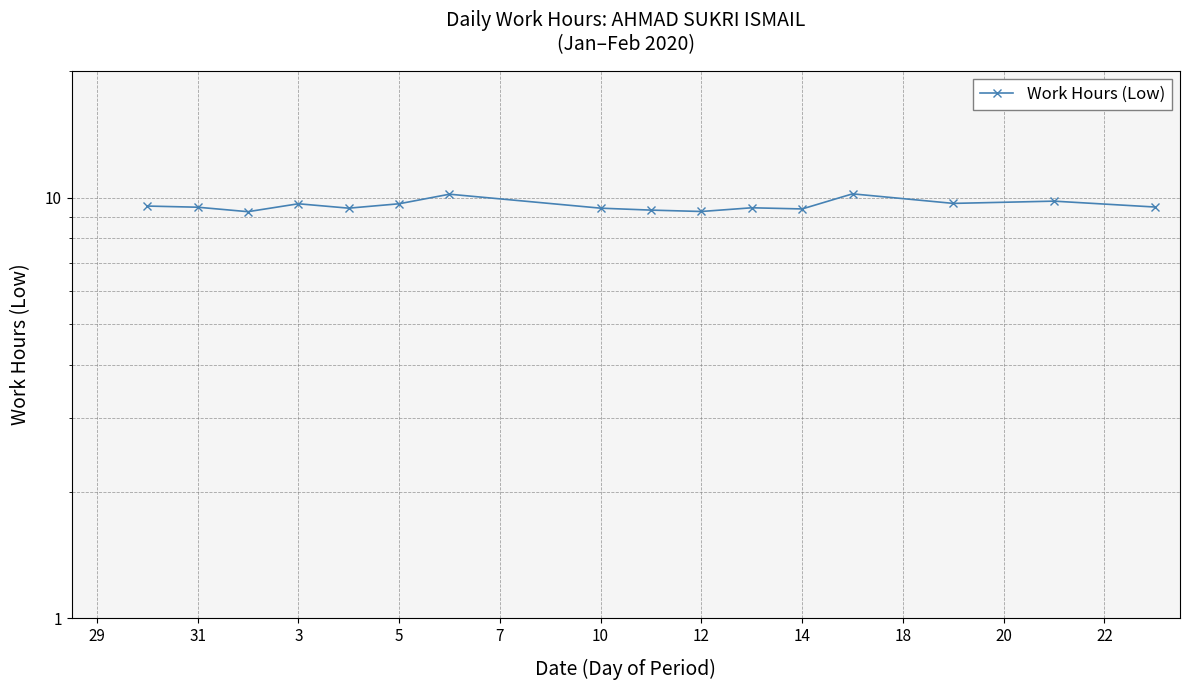

What is the average value?

9.6